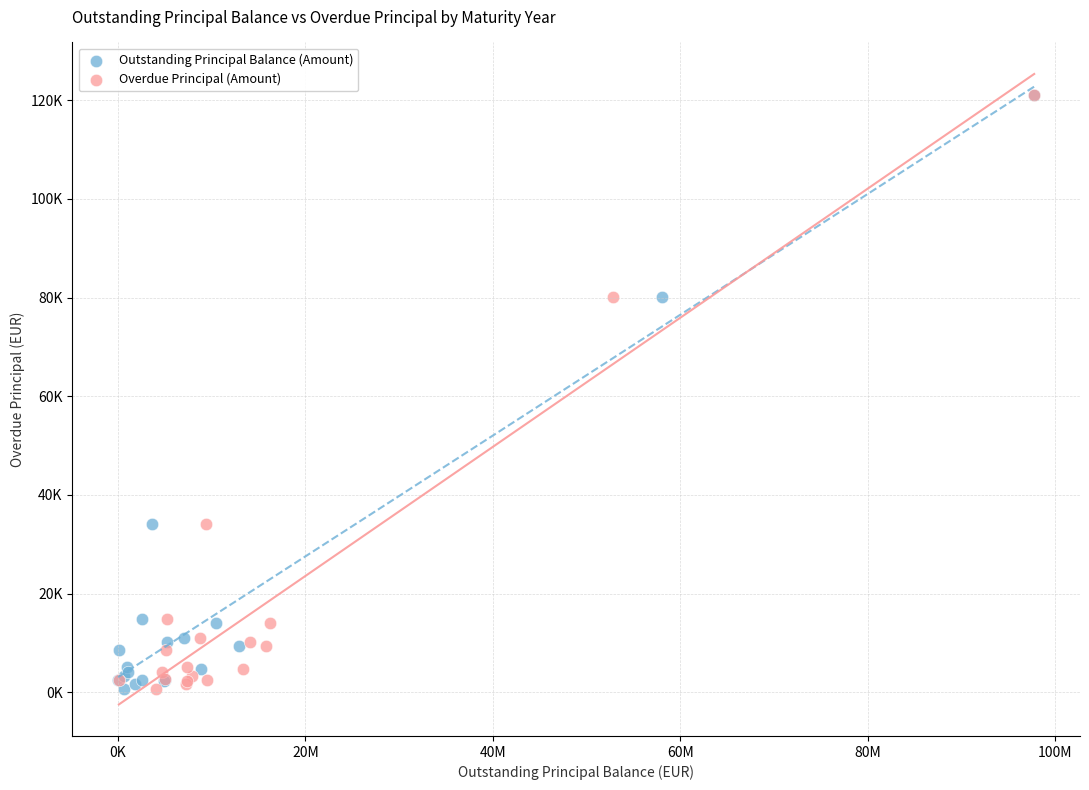

What are all the series names shown in the legend?

Outstanding Principal Balance (Amount), Overdue Principal (Amount)